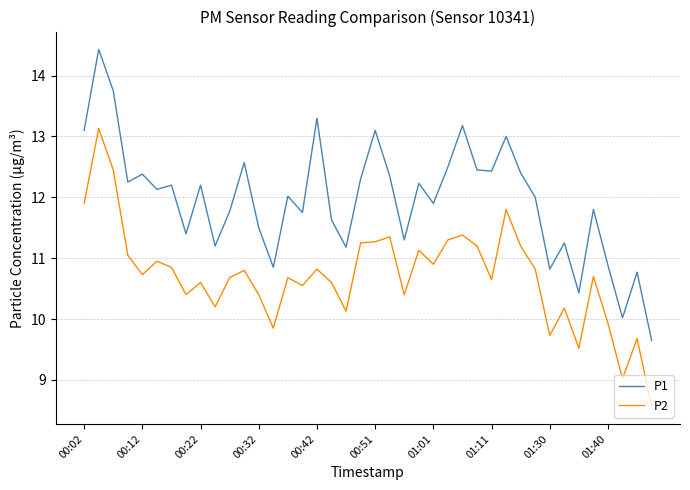

True or false: P1 and P2 cross at least once.

False